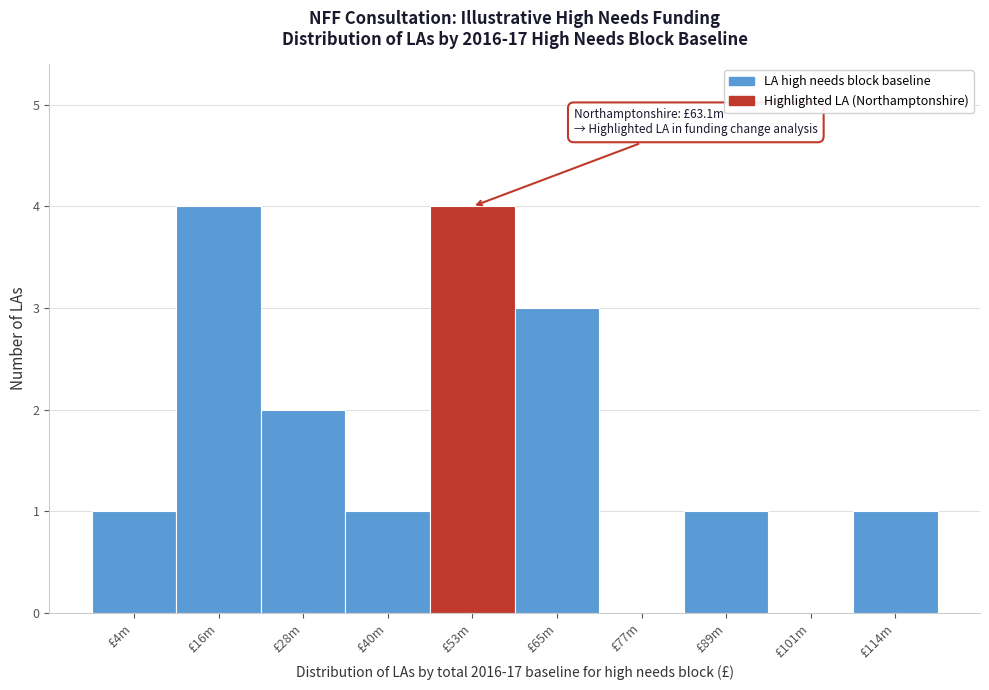

Reading right to left, list all the values displayed in this chart.

£114m=1	£101m=0	£89m=1	£77m=0	£65m=3	£53m=4	£40m=1	£28m=2	£16m=4	£4m=1